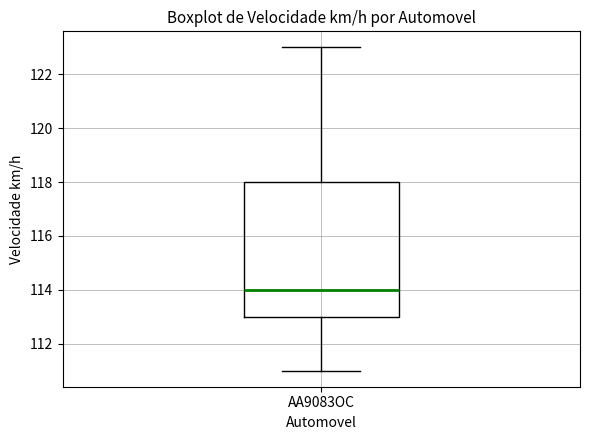

Transcribe this box plot: give where the median line is, the range the box spans, and where the two whiskers end, as read against the y-axis. The values are not printed on the chart, so give them approximately, as read against the axis.

median 114, box 113 to 118, whiskers 111 to 123